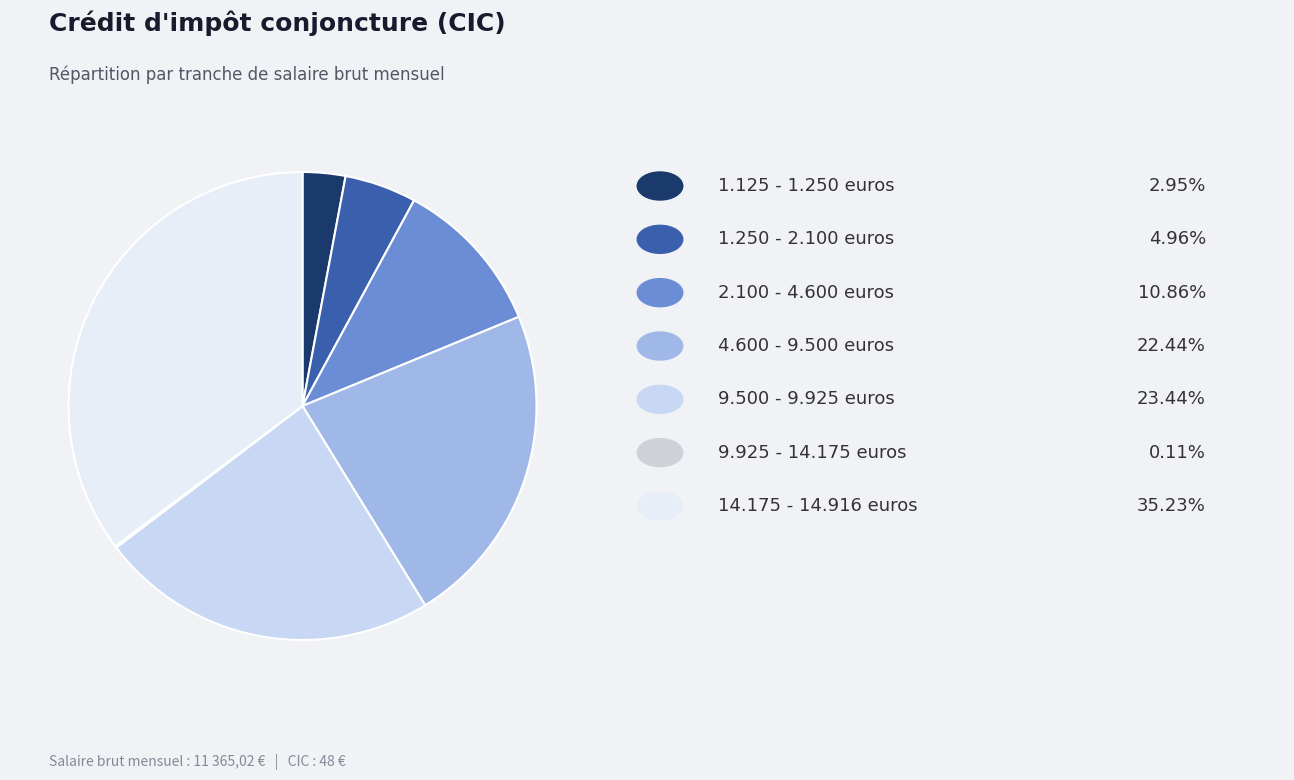

Rank the categories by value from lowest to highest.

9.925 - 14.175 euros, 1.125 - 1.250 euros, 1.250 - 2.100 euros, 2.100 - 4.600 euros, 4.600 - 9.500 euros, 9.500 - 9.925 euros, 14.175 - 14.916 euros